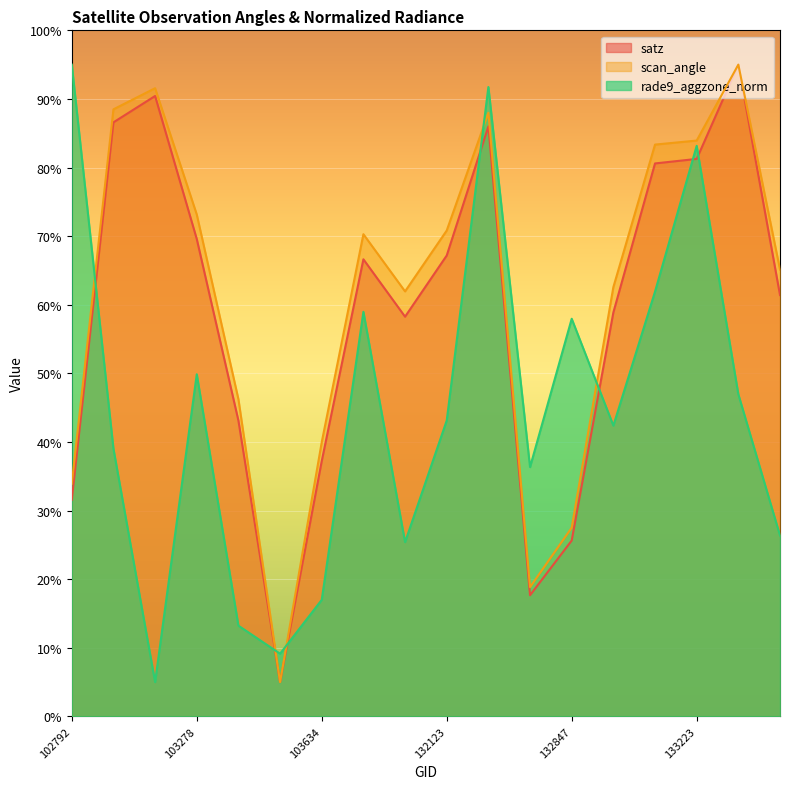

What is the highest value of the satz series?

95.0